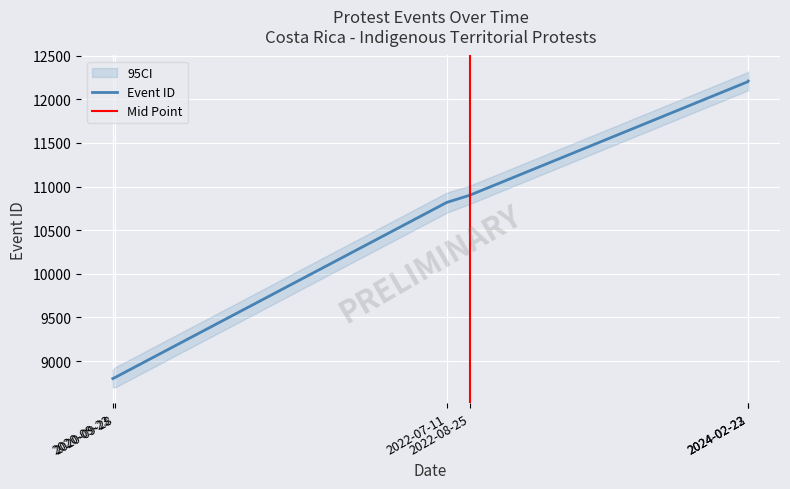

At which category does the chart reach its minimum across all series?

2020-09-23